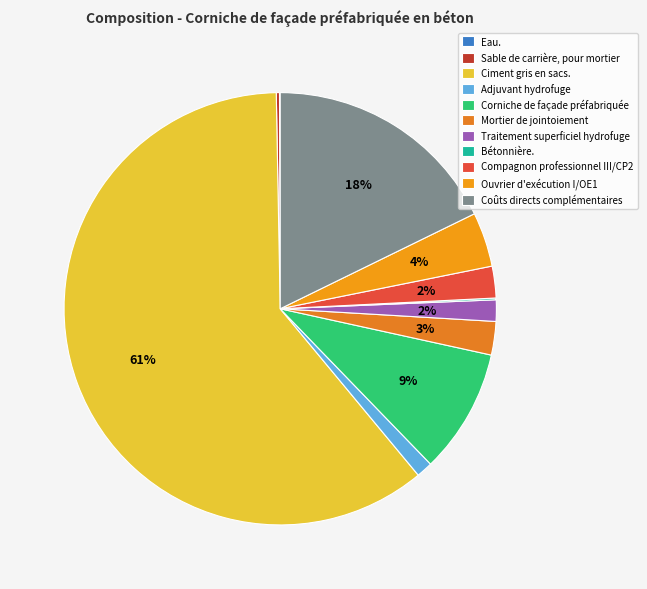

How many segments does this pie chart have?

11